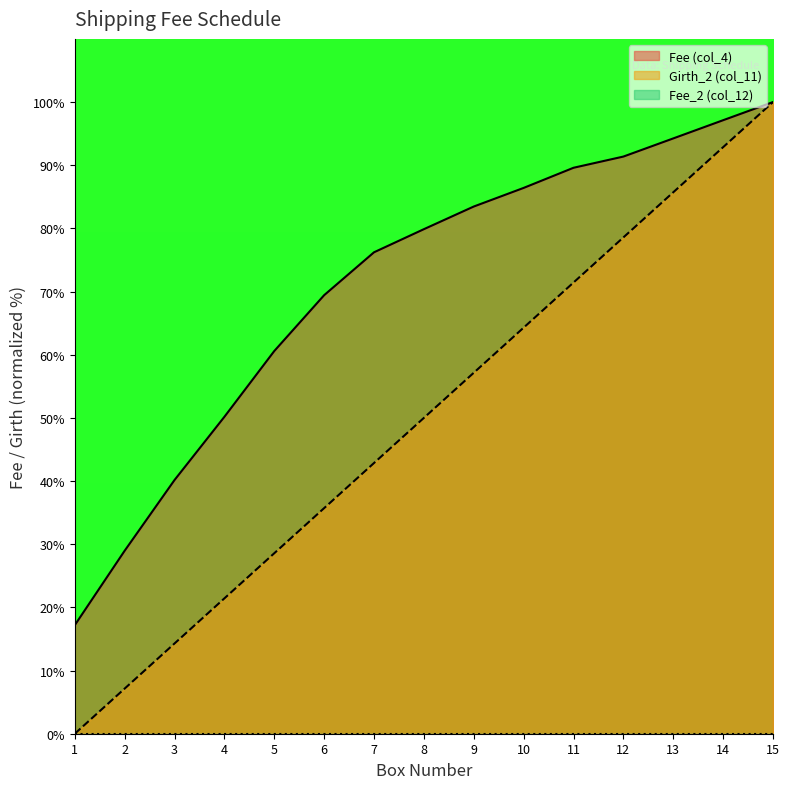

What is the average value of the Fee (col_4) series?

71.0